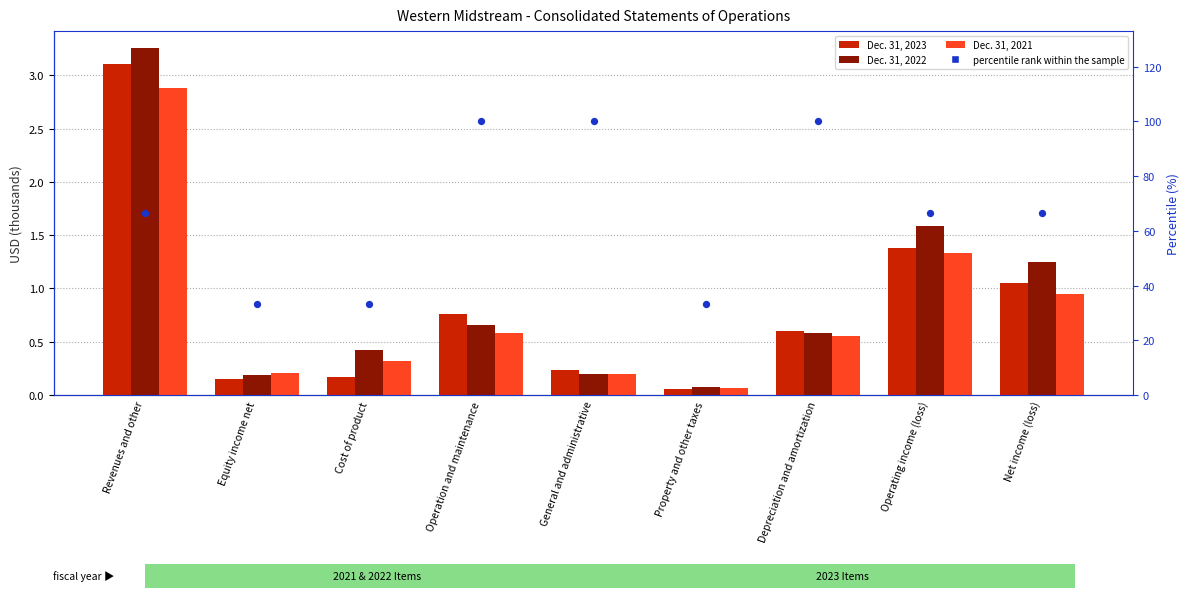

At how many categories does at least one series exceed 48?

6